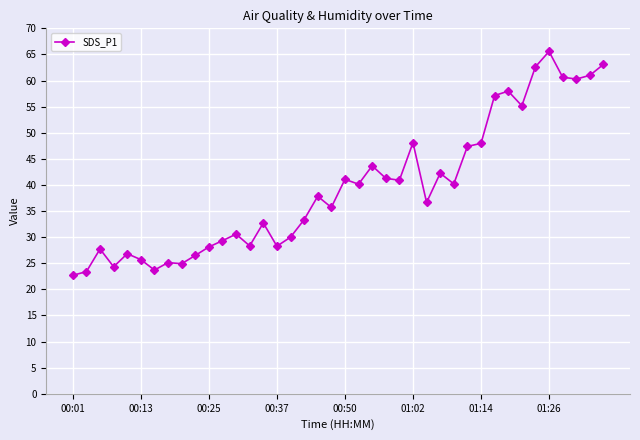

True or false: there are more than 2 points higher than both neighbors.

True